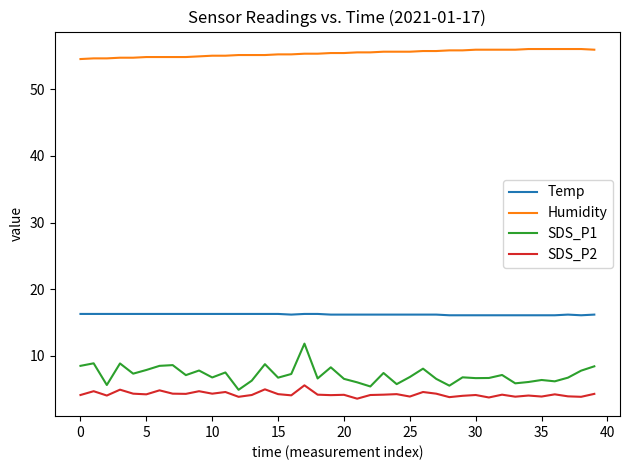

How many lines are shown in the chart?

4